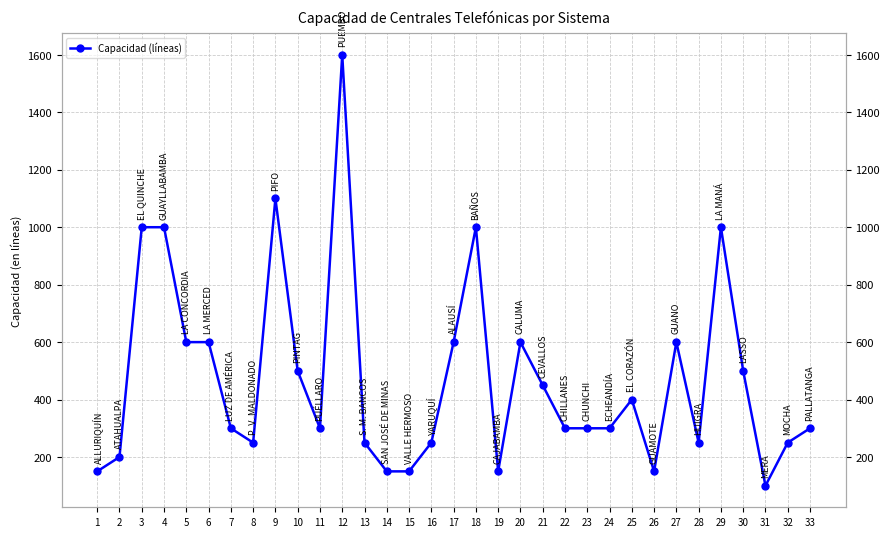

What is the smallest value displayed?

100